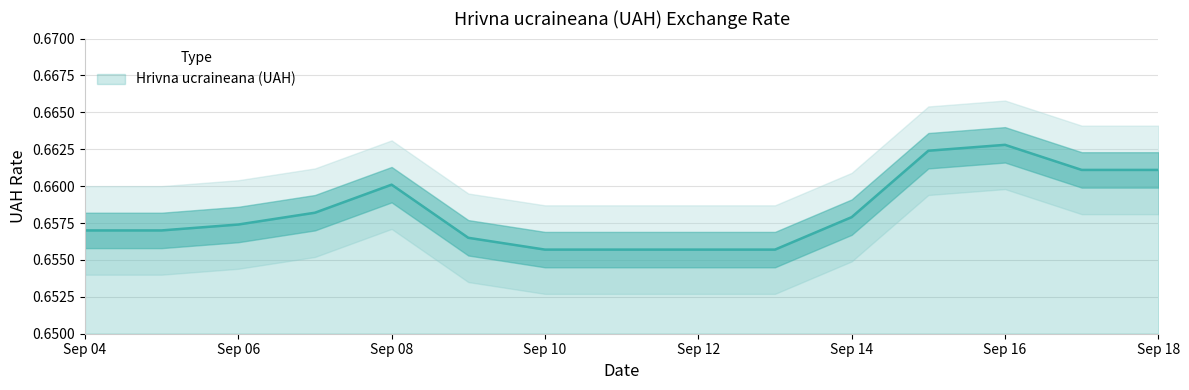

Which category has the highest value across all series?

Sep 16